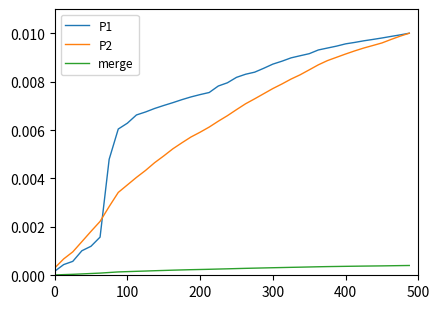

Which series has the largest range (max minus min)?

P1